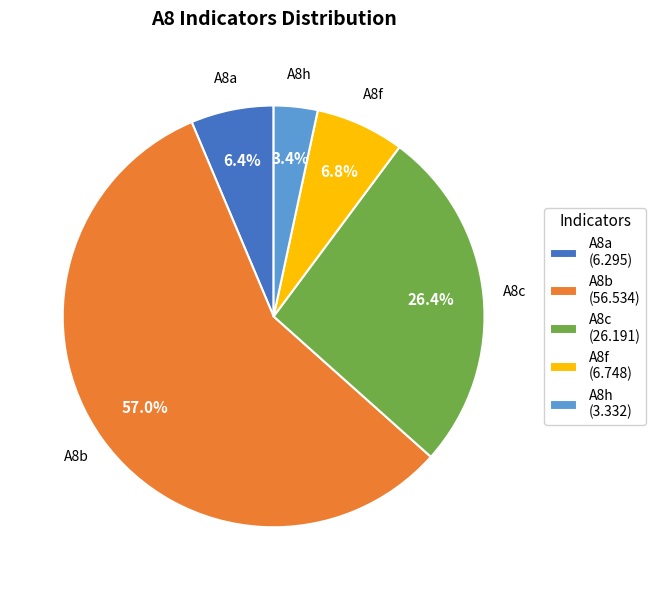

Is the sum of A8b and A8h greater than half?

Yes